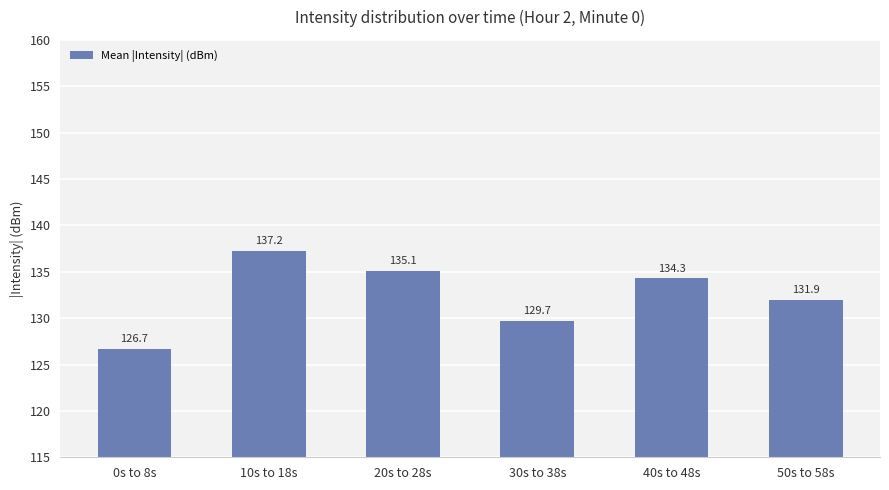

How many data points does each series have?

6